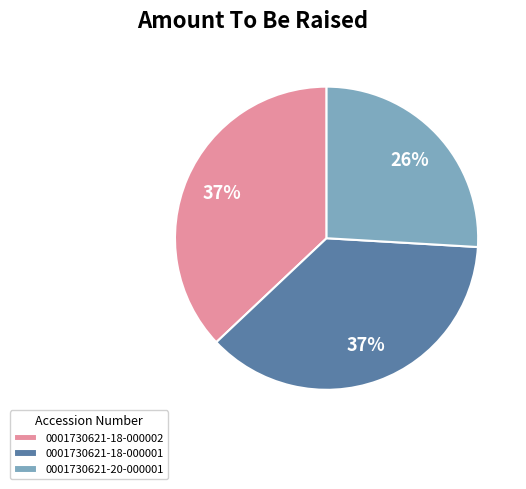

Do 0001730621-20-000001 and 0001730621-18-000002 together represent more than half of the pie?

Yes